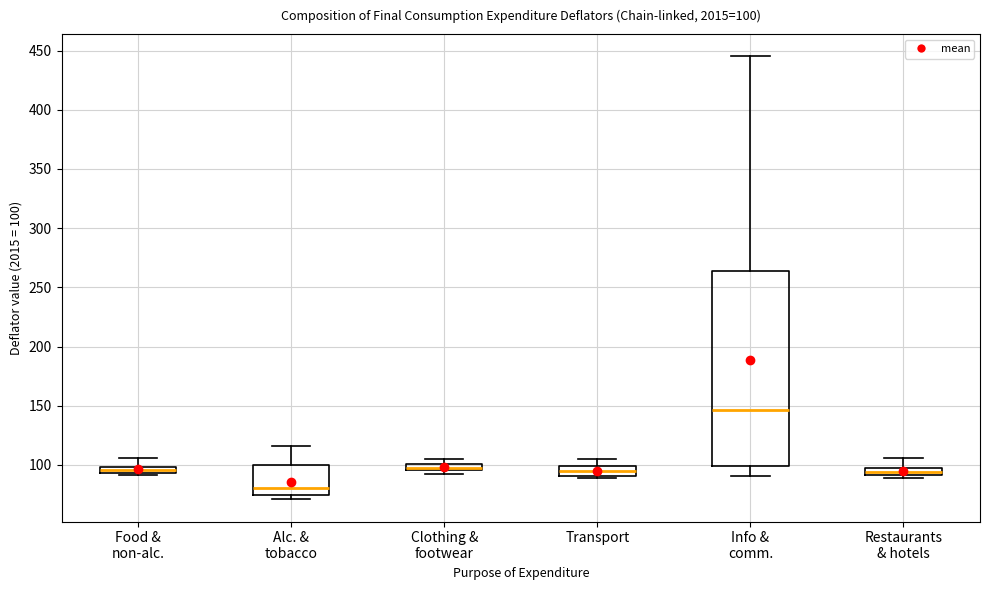

Which box has the highest median line?

Info & comm.